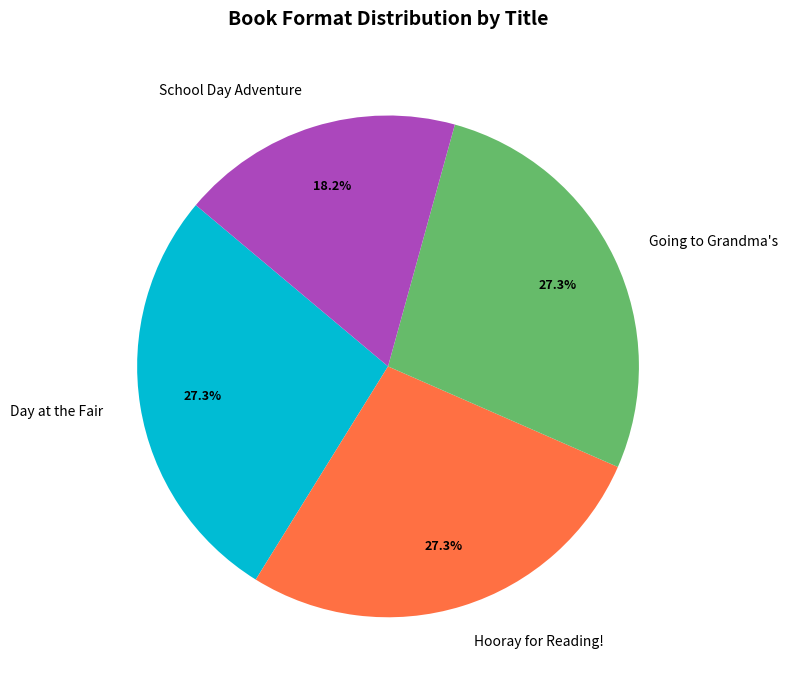

To the nearest percent, what is the difference between the Going to Grandma's and School Day Adventure slice percentages?

9%